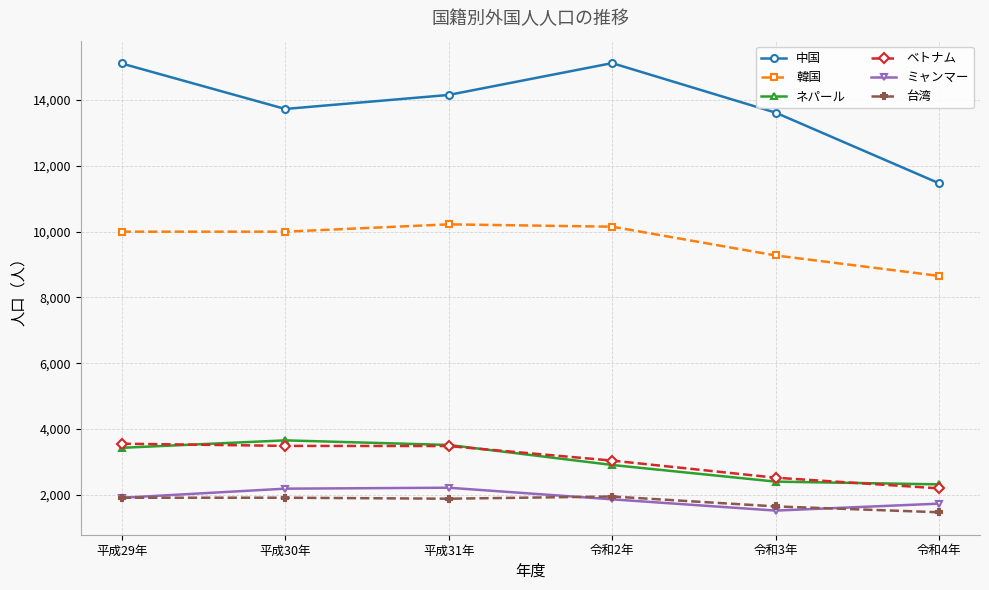

What is the minimum value shown in the chart?

1472